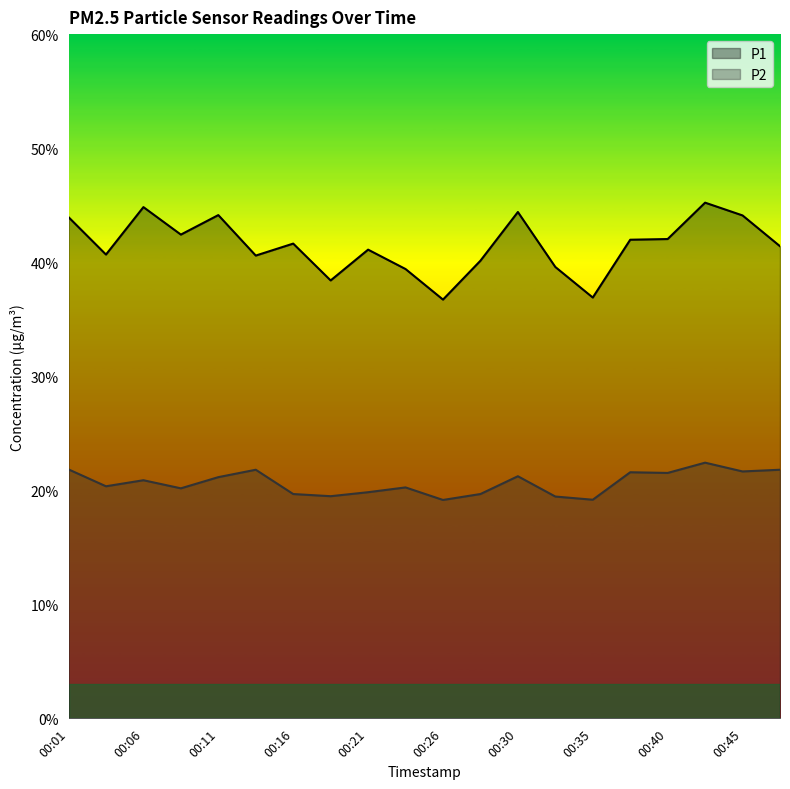

What is the highest value of the P2 series?

22.4